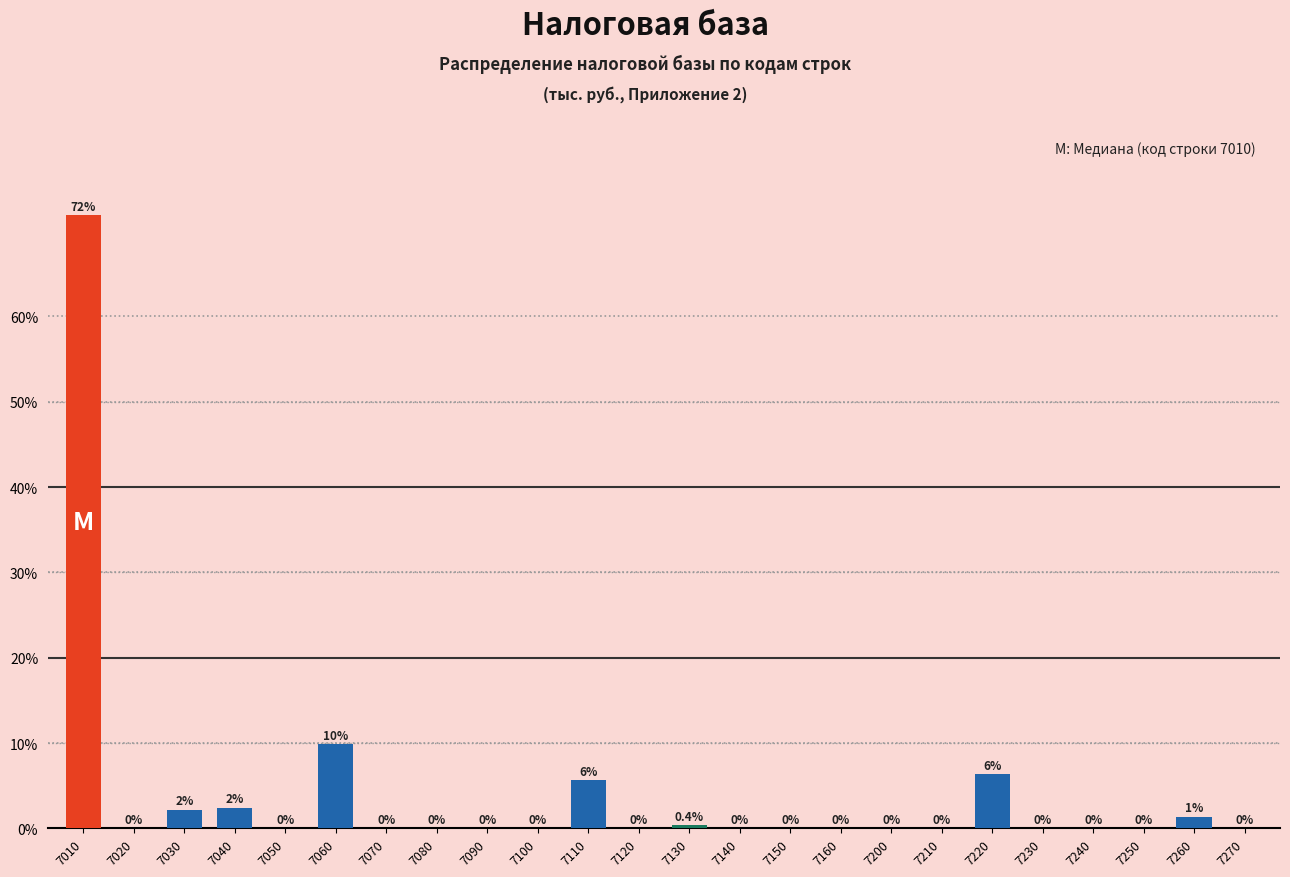

Where is the data nearest to the value 35?

7060